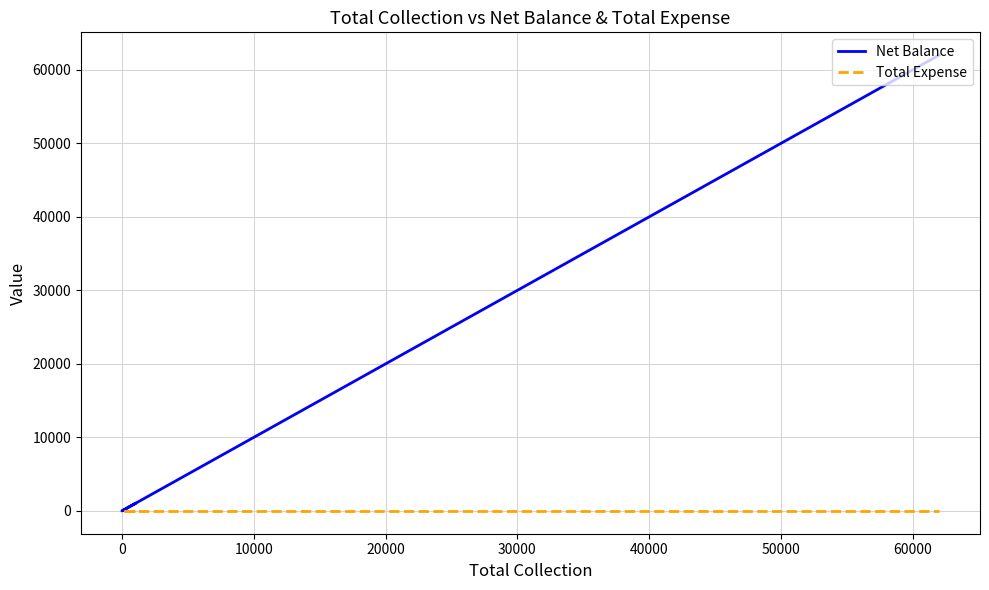

How many data points in Net Balance are above 30500?

1